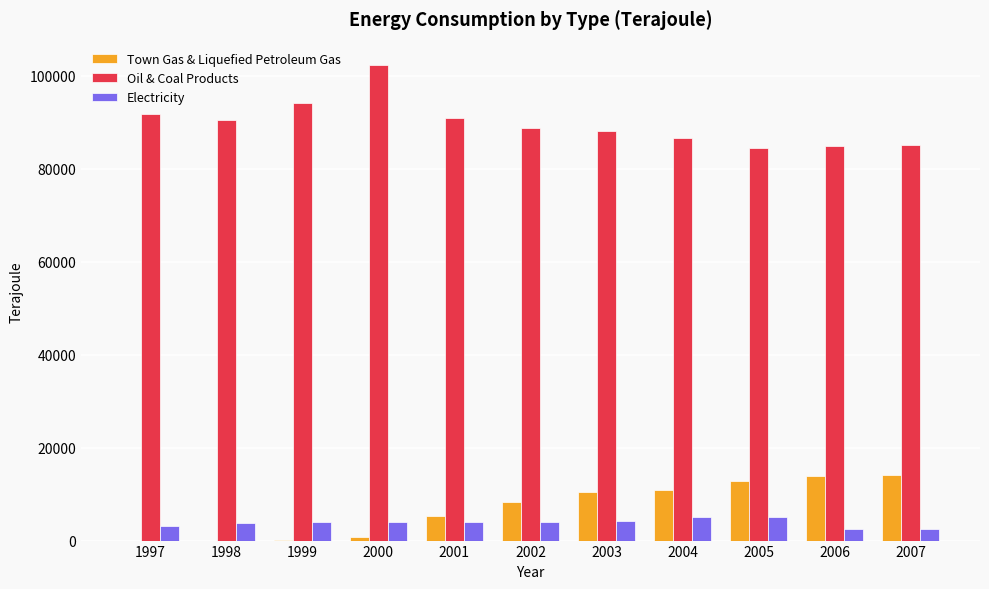

What is the sum of all Oil & Coal Products values?

987600